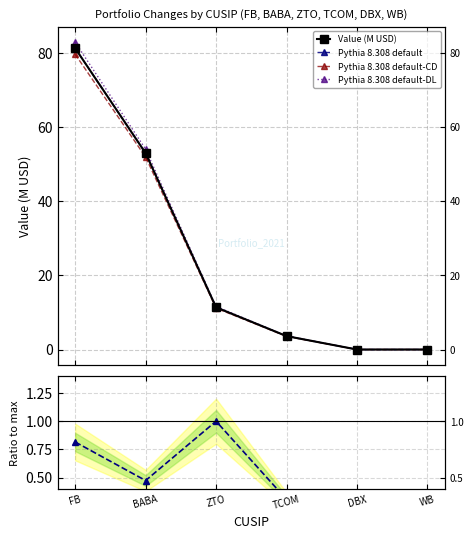

What is the label of the 4th point from the right?

ZTO